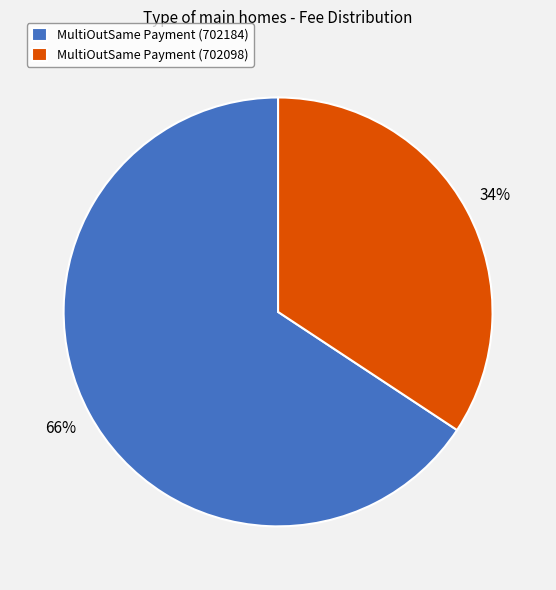

Between MultiOutSame Payment (702098) and MultiOutSame Payment (702184), which is larger?

MultiOutSame Payment (702184)